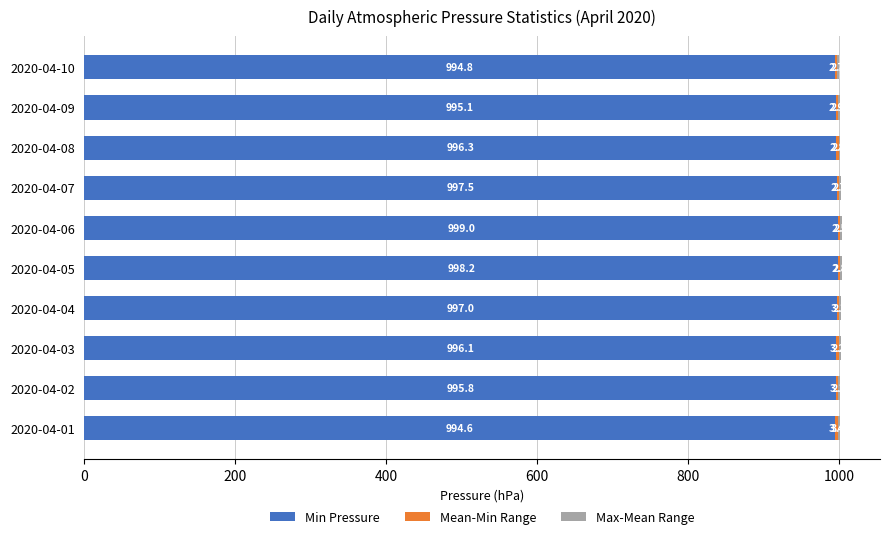

What is the sum of the Min Pressure values at 2020-04-09 and 2020-04-03?

1991.2